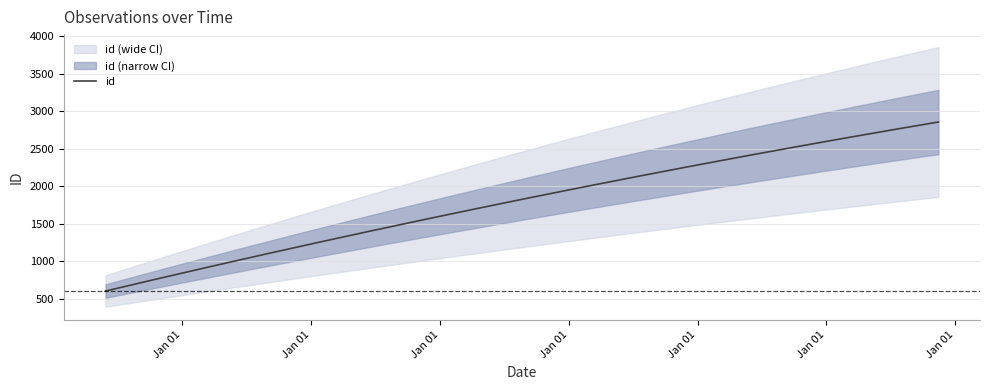

Where does the data first go above 2036?

2019-11-15